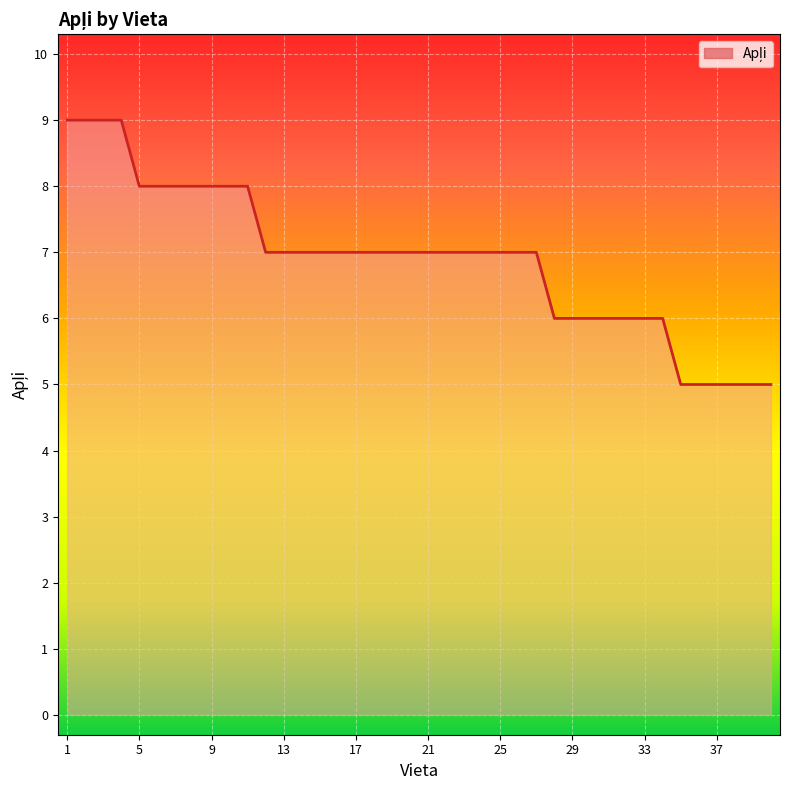

What is the difference between the maximum and minimum values?

4